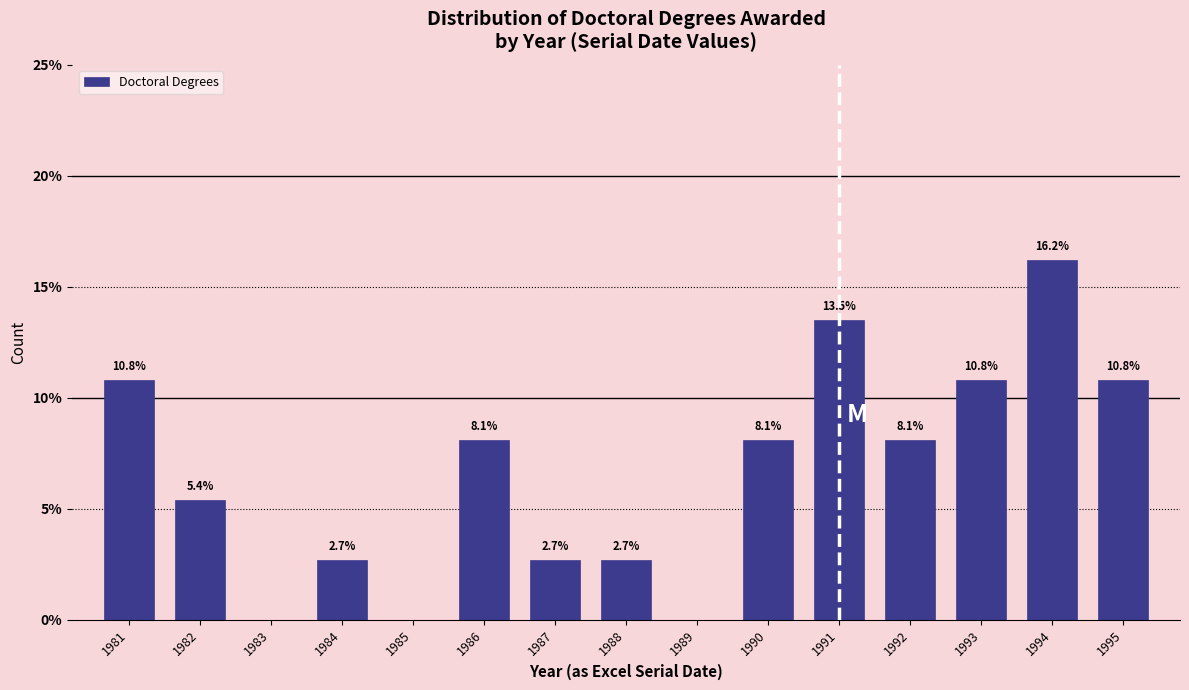

Reading right to left, what are all the values shown in this chart?

1995=10.8	1994=16.2	1993=10.8	1992=8.1	1991=13.5	1990=8.1	1989=0.0	1988=2.7	1987=2.7	1986=8.1	1985=0.0	1984=2.7	1983=0.0	1982=5.4	1981=10.8